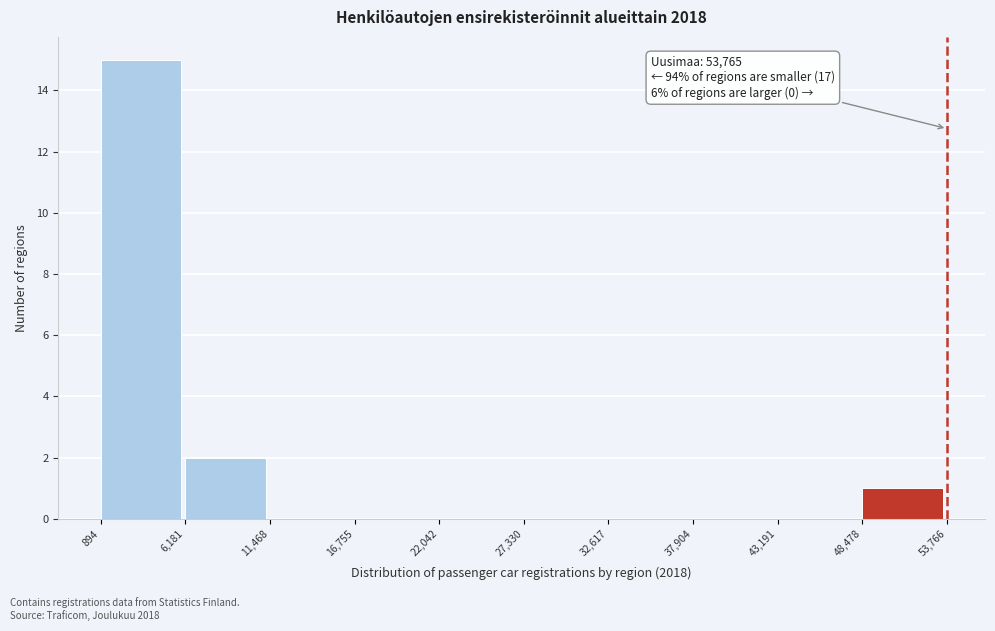

Which range on the x-axis has the tallest bar?

894 to 6,181